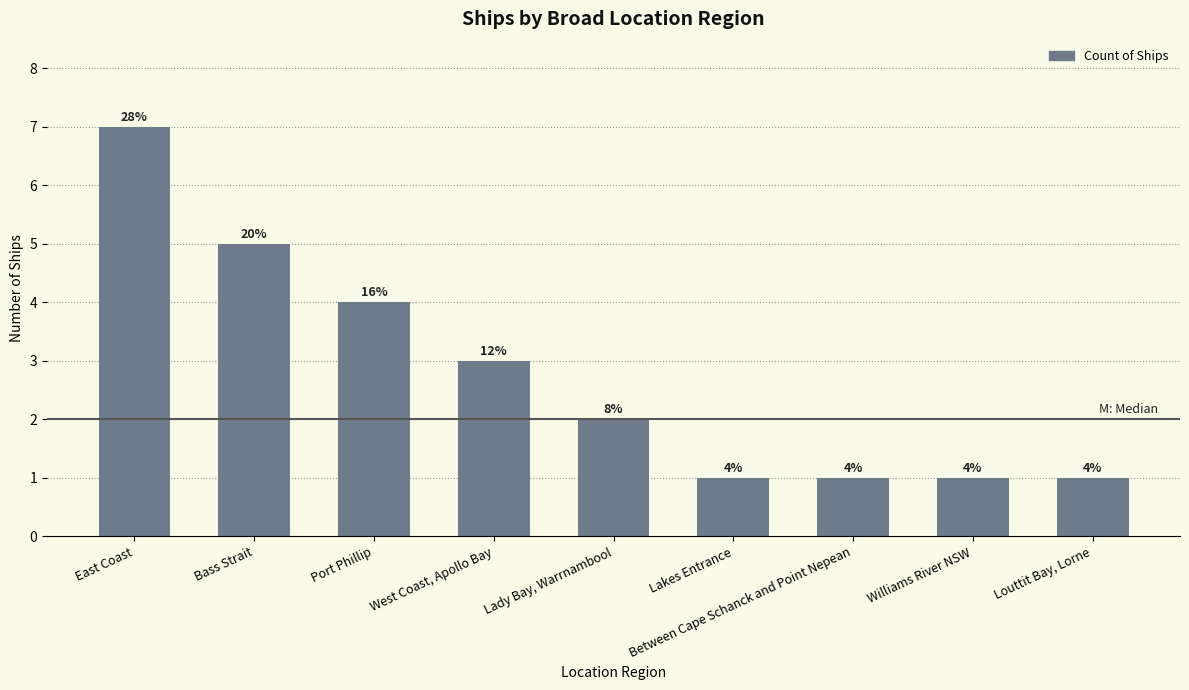

What is the label of the 8th bar from the right?

Bass Strait